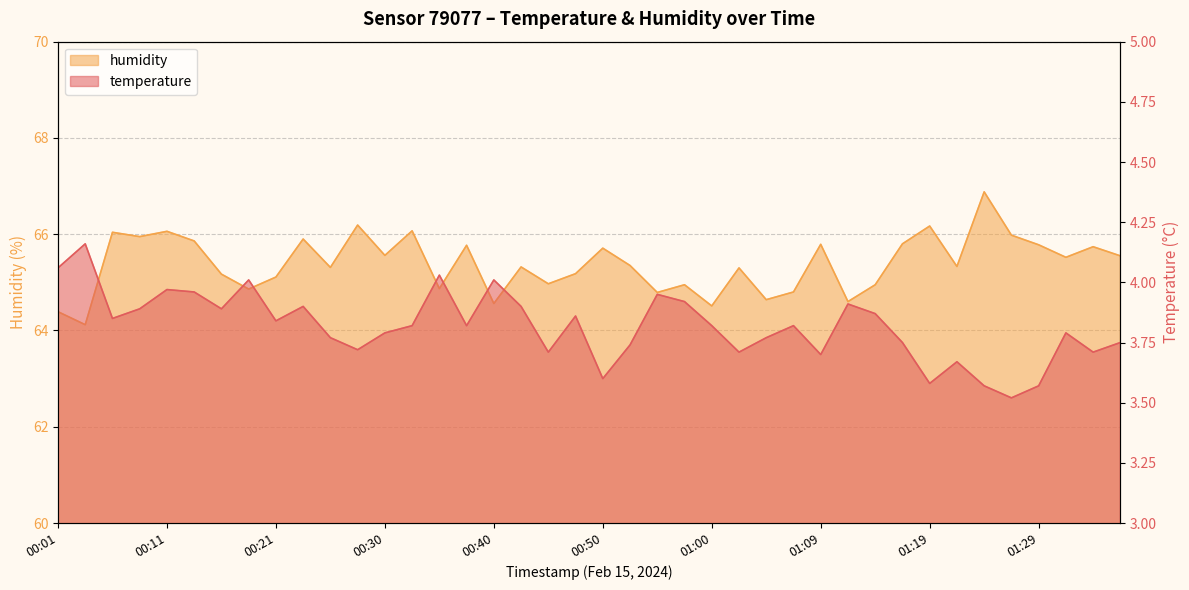

The value of temperature at 00:55 is 2.7. True or false?

False